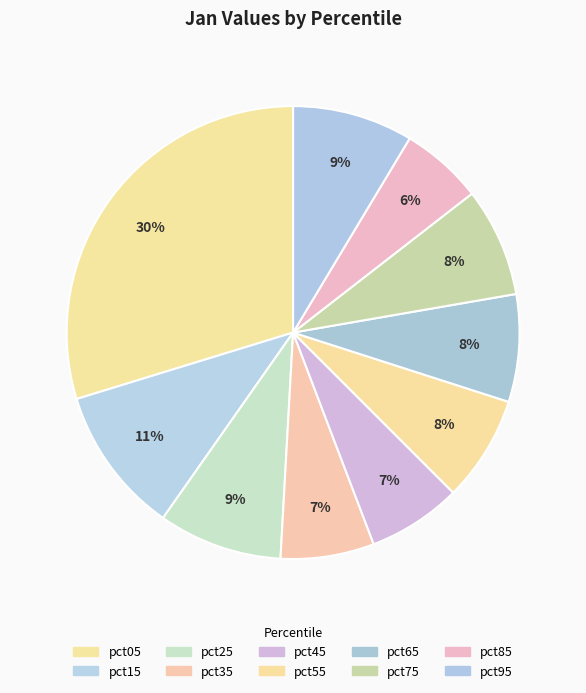

How many slices are in this pie chart?

10